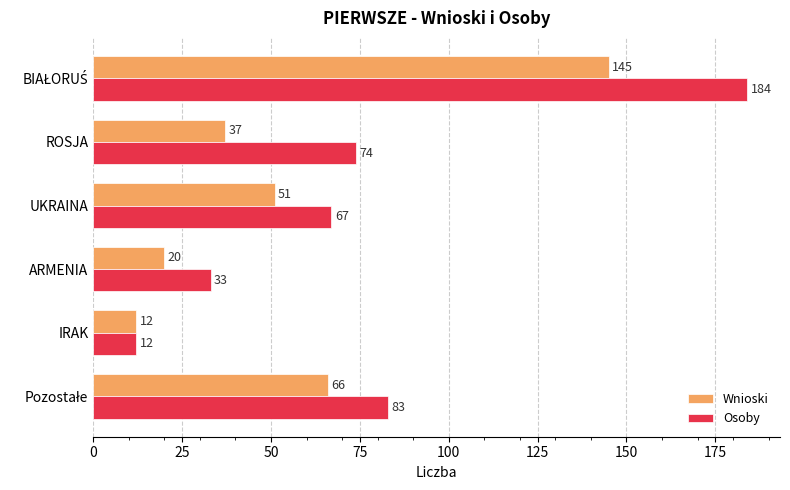

What is the difference between the maximum and second lowest values in the Wnioski series?

125